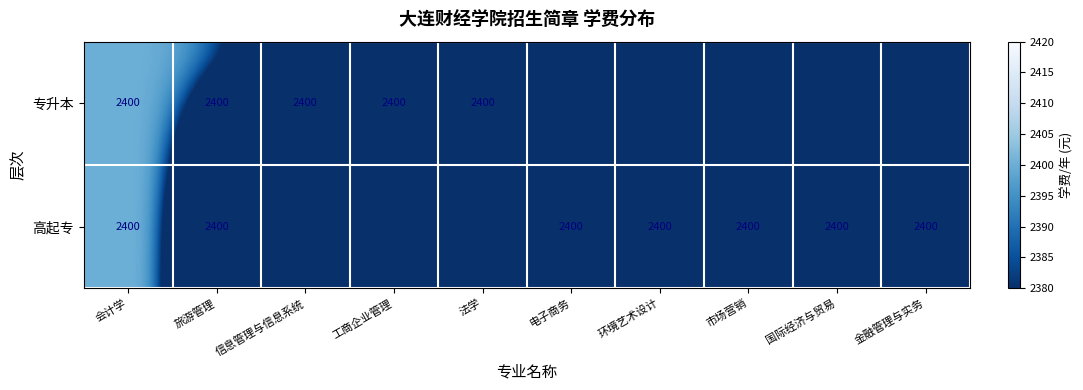

At which category is the sum across all series the highest?

会计学